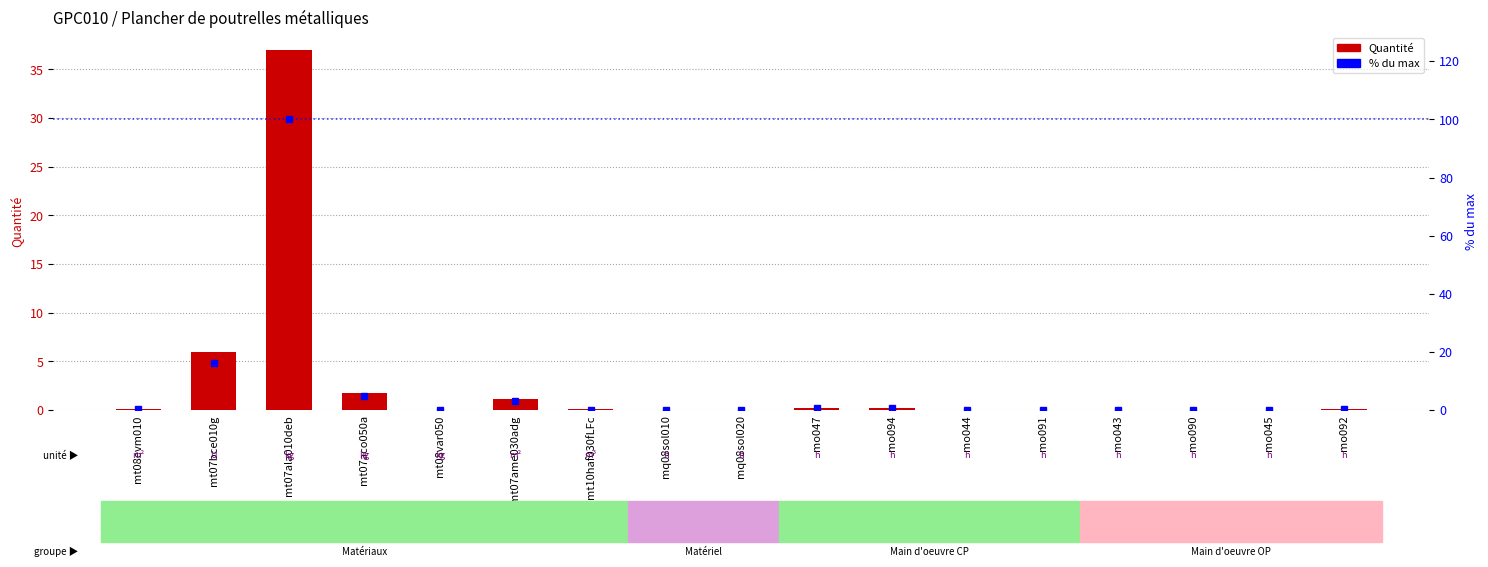

What is the label of the 14th bar from the left?

mo043